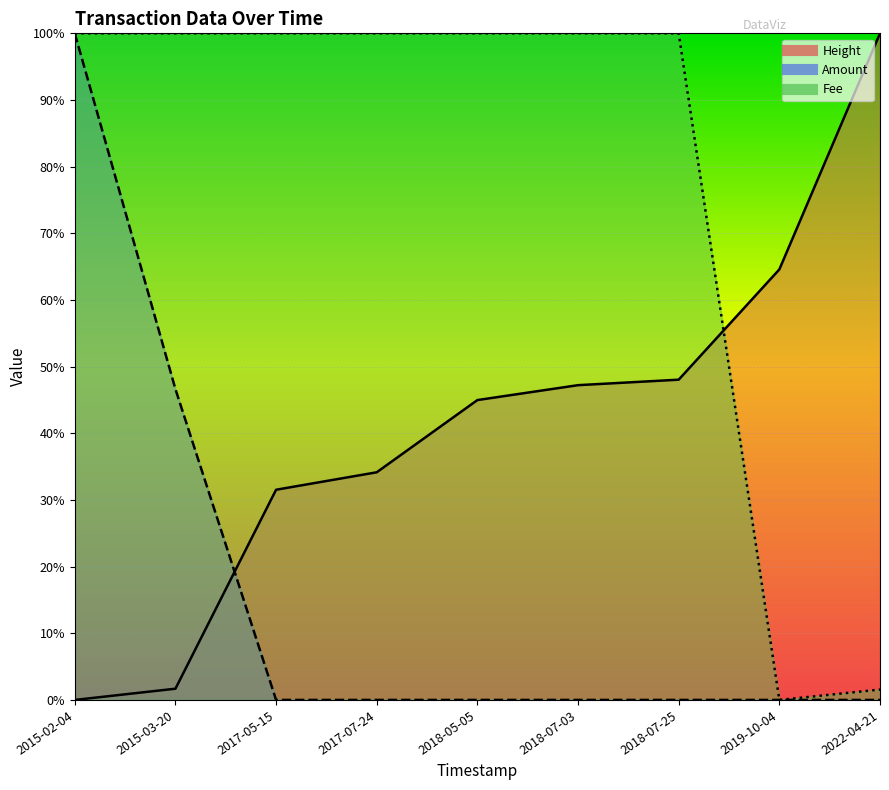

At which label is Height closest to 0?

2015-02-04